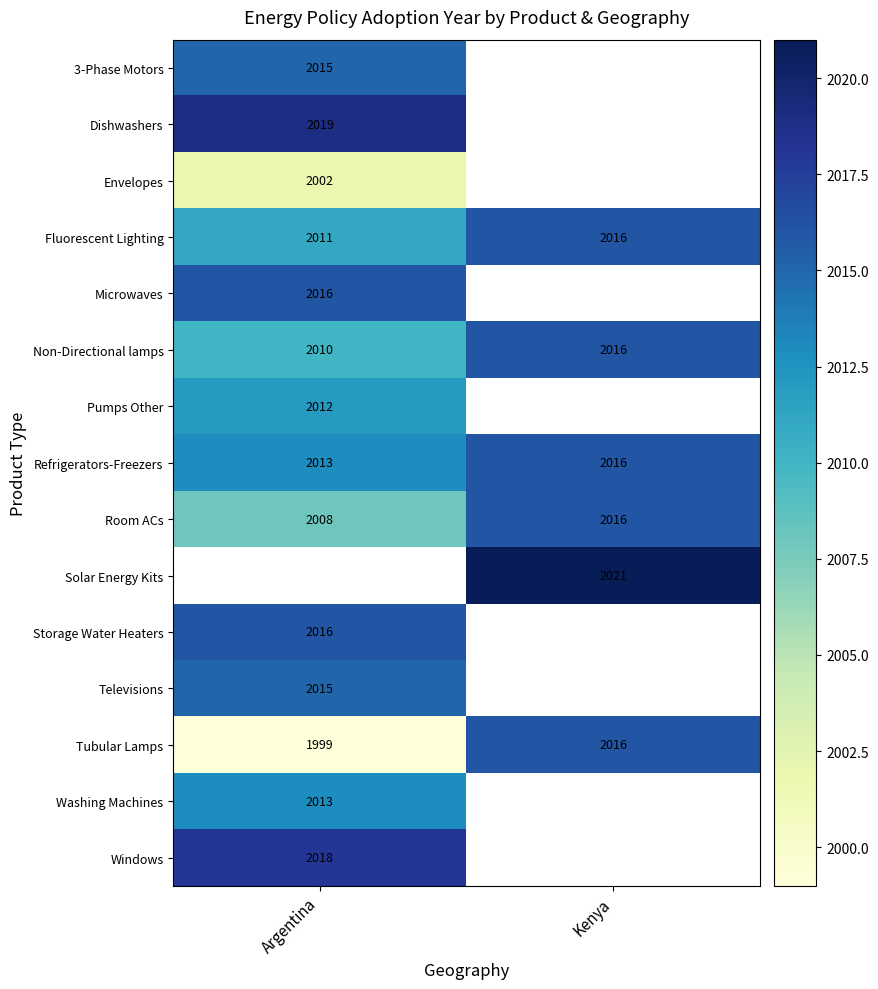

Which category has the lowest value in the Refrigerators-Freezers series?

Argentina